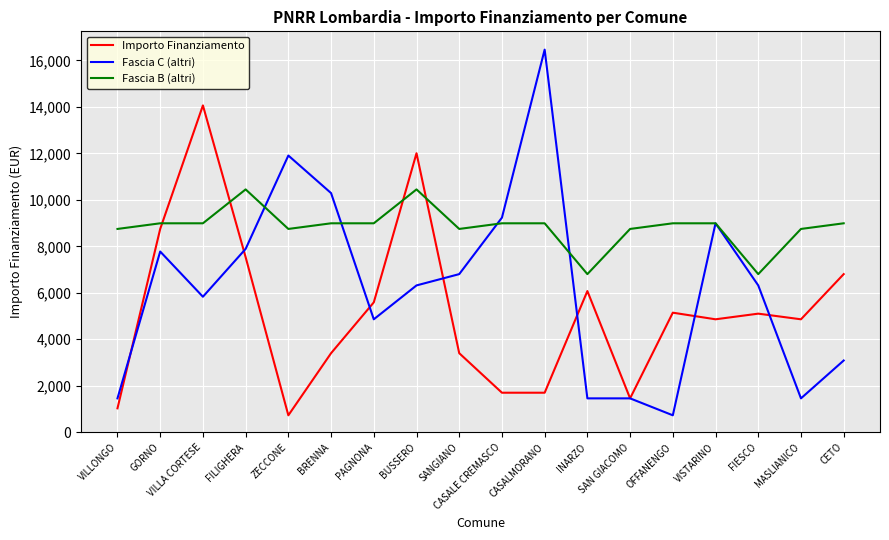

How many series are shown in this chart?

3